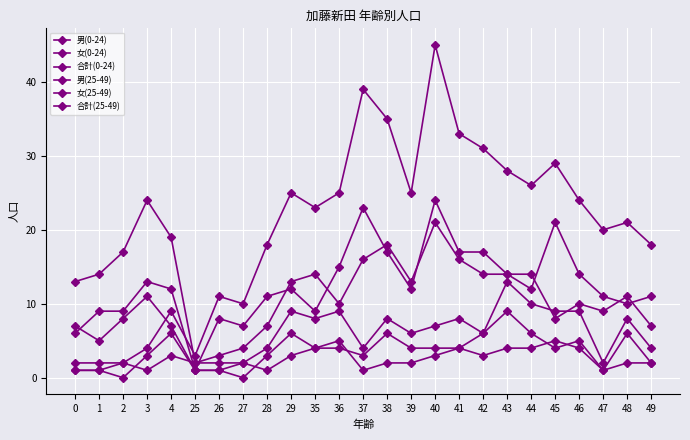

How many lines are shown in the chart?

6